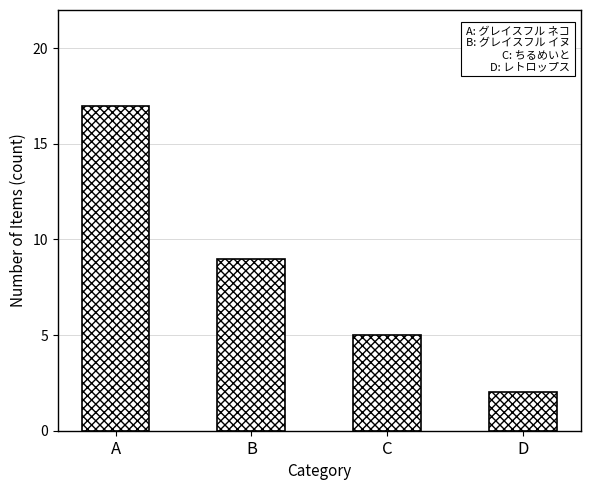

What is the sum of the values at D and C?

7